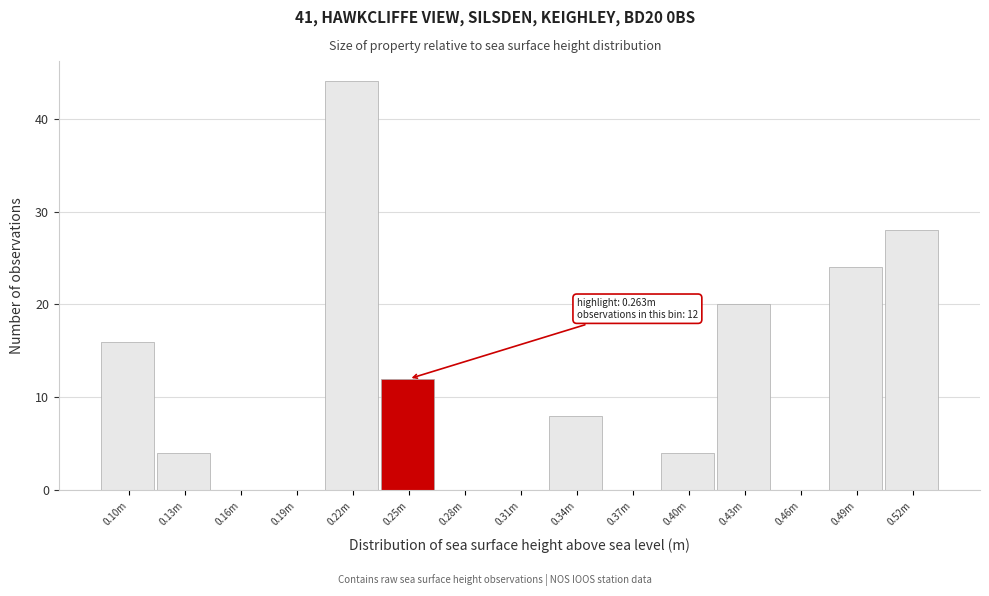

Reading left to right, list all the values displayed in this chart.

0.10m=16	0.13m=4	0.16m=0	0.19m=0	0.22m=44	0.25m=12	0.28m=0	0.31m=0	0.34m=8	0.37m=0	0.40m=4	0.43m=20	0.46m=0	0.49m=24	0.52m=28